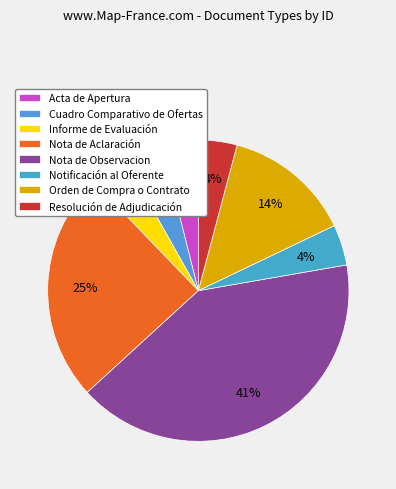

What is the change in value from Informe de Evaluación to Nota de Aclaración?

+184